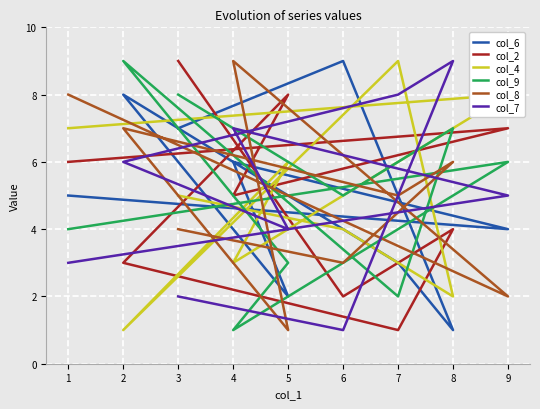

Which category has the highest value across all series?

6